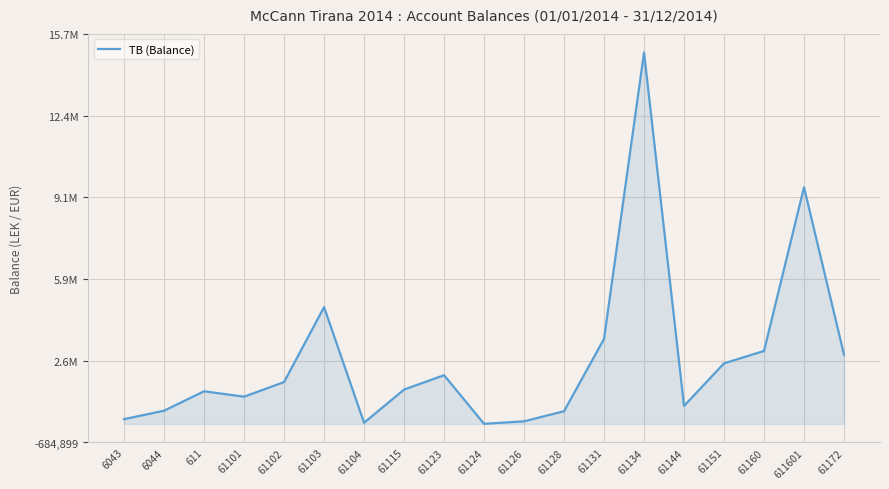

Does the chart have visible grid lines?

Yes